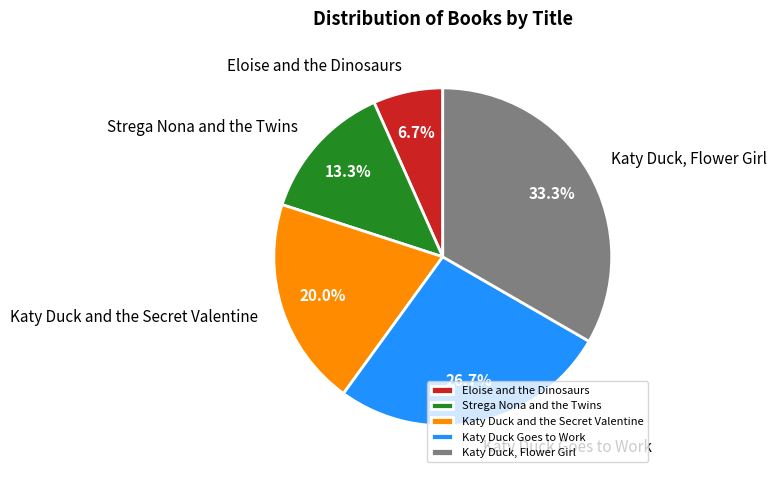

What percentage is the Katy Duck and the Secret Valentine slice, to the nearest percent?

20%